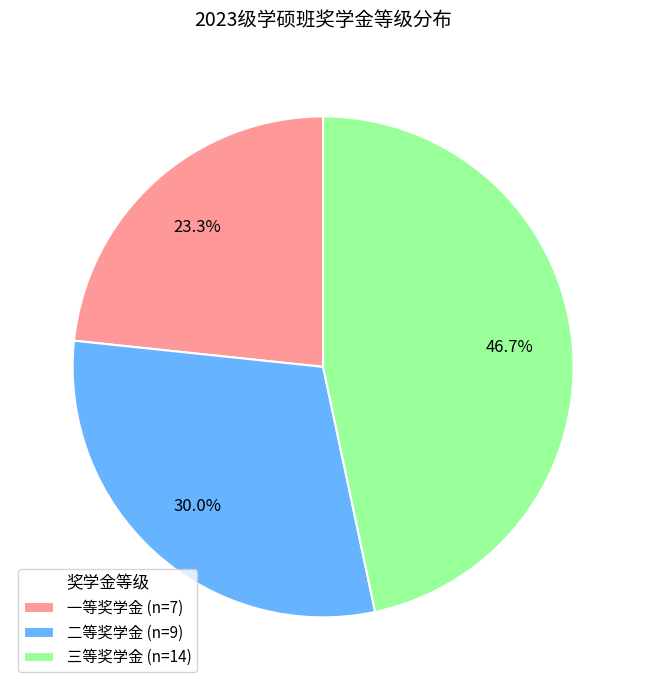

What percentage is NOT represented by 三等奖学金?

53.3%